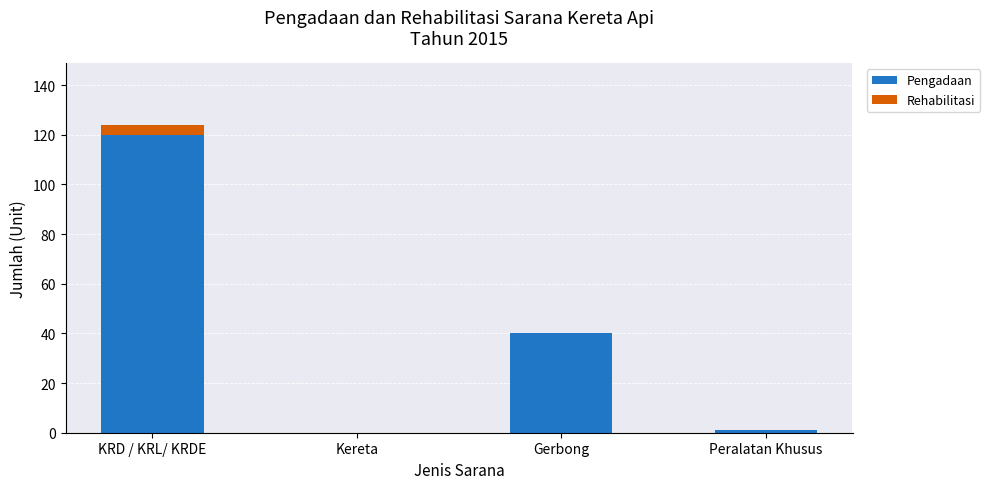

Are the bars grouped side by side (vs. stacked)?

No